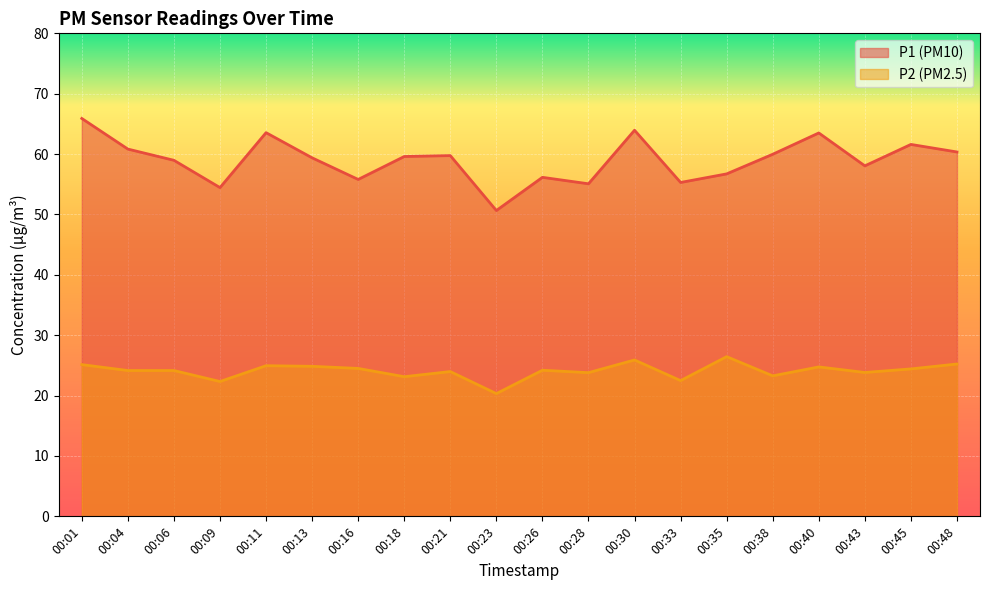

What is the value of the P2 point at the 6th from the left?

24.9